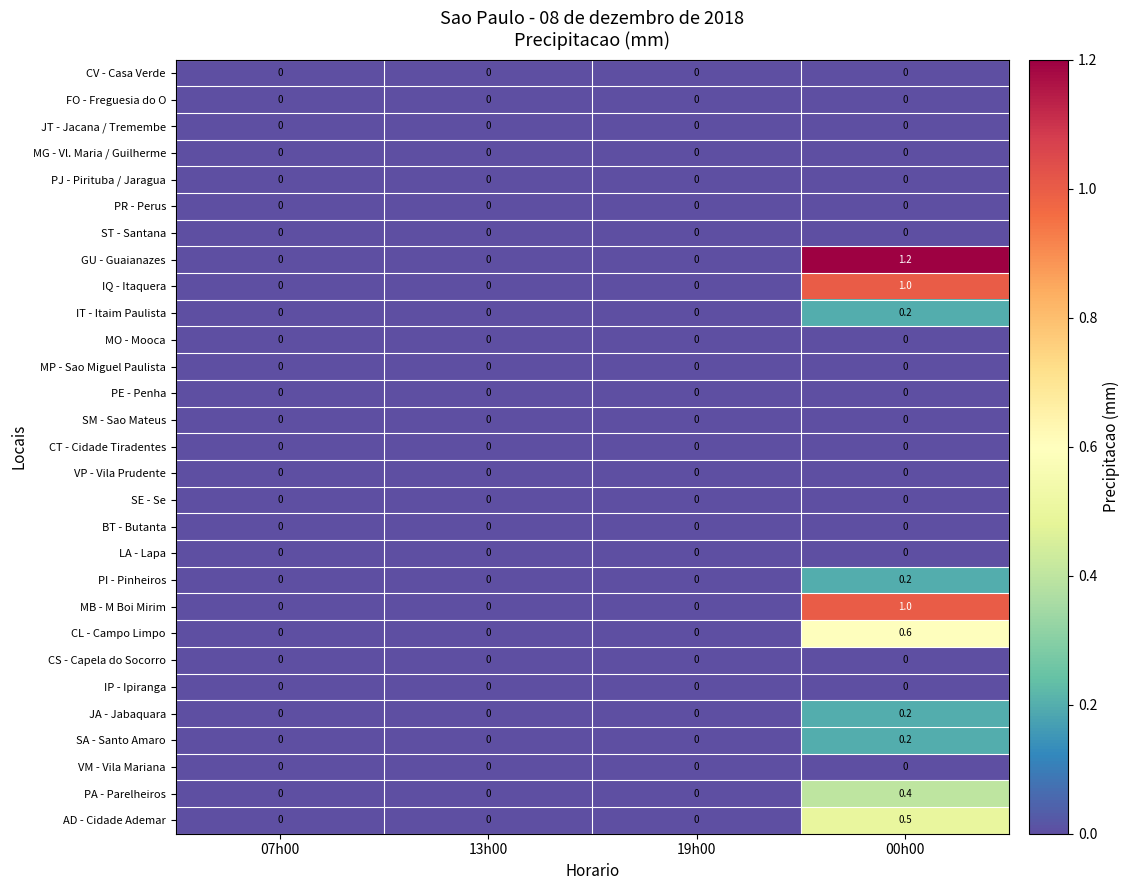

At which category is the sum across all series the highest?

00h00